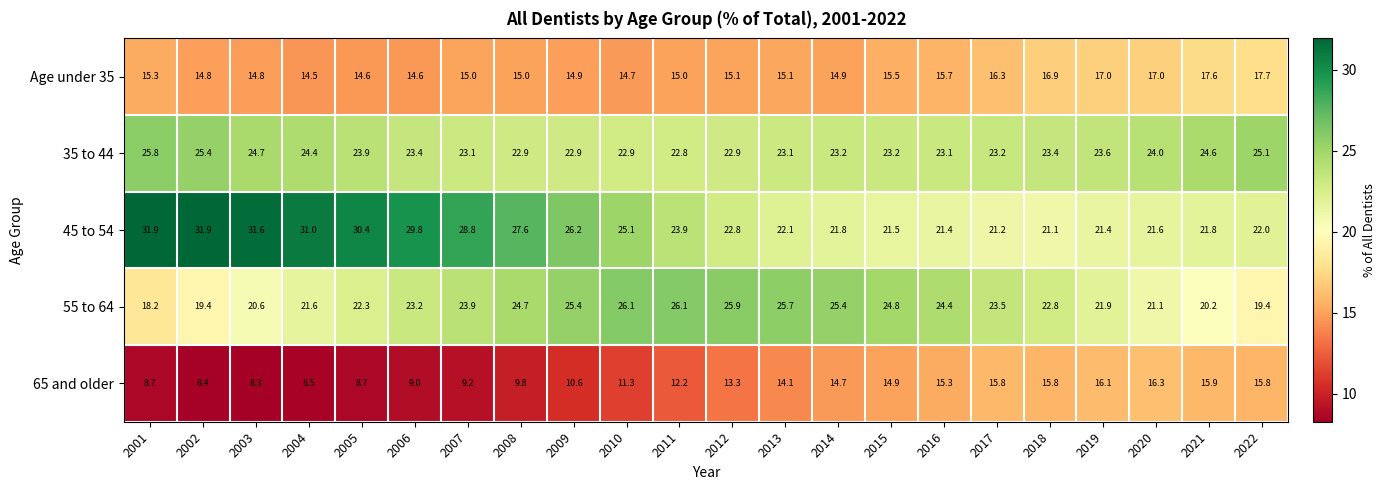

Is it true that 45 to 54 equals 30.4 at 2005?

True